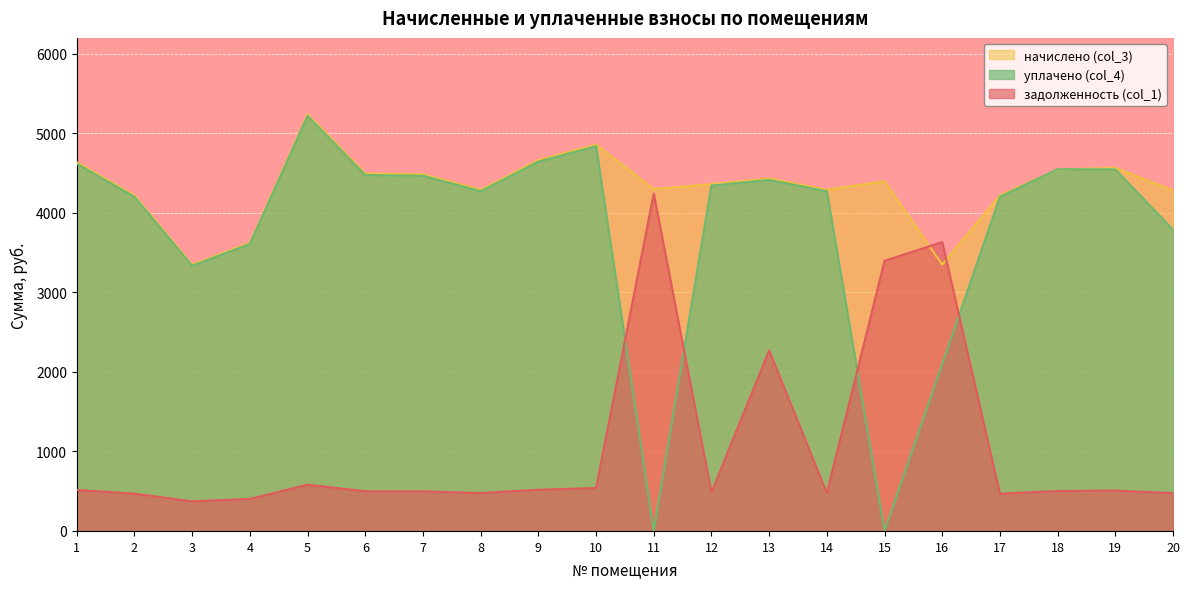

Rank the series by their average value, from highest to lowest.

начислено (col_3), уплачено (col_4), задолженность (col_1)